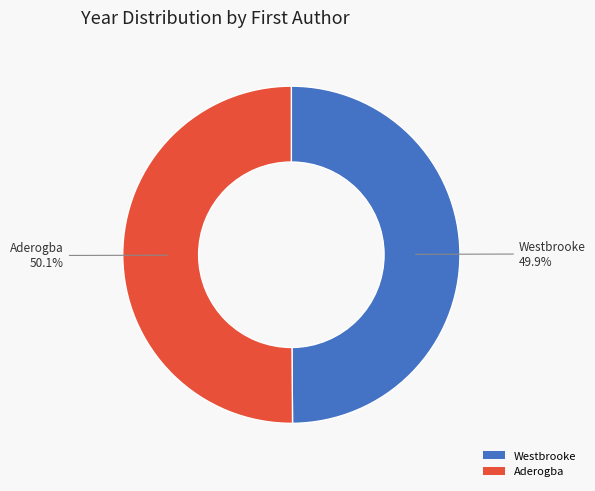

Approximately how many times larger is the value at Westbrooke compared to Aderogba?

1.0